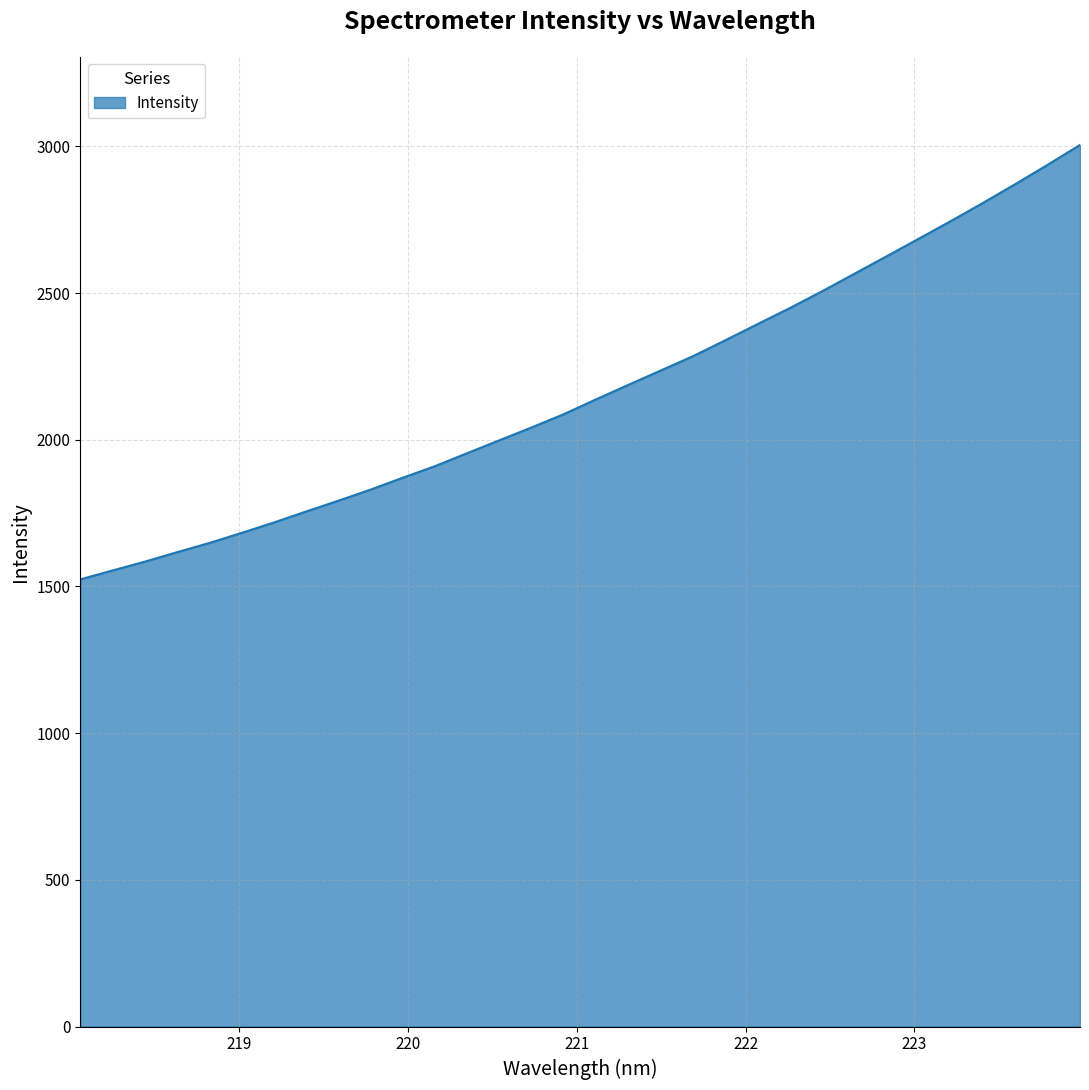

What is the smallest value displayed?

1524.2